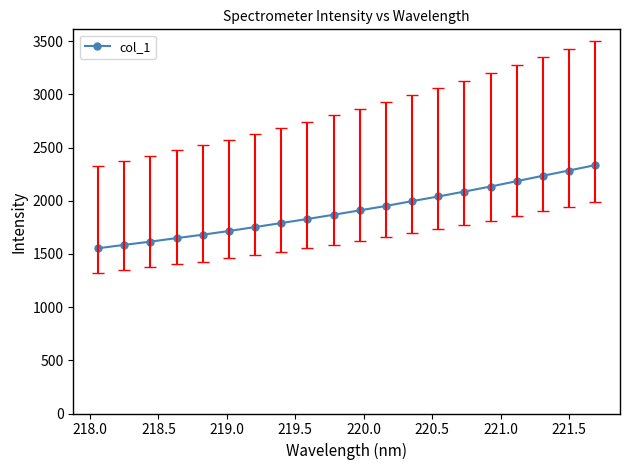

True or false: there are more than 1 points higher than both neighbors.

False